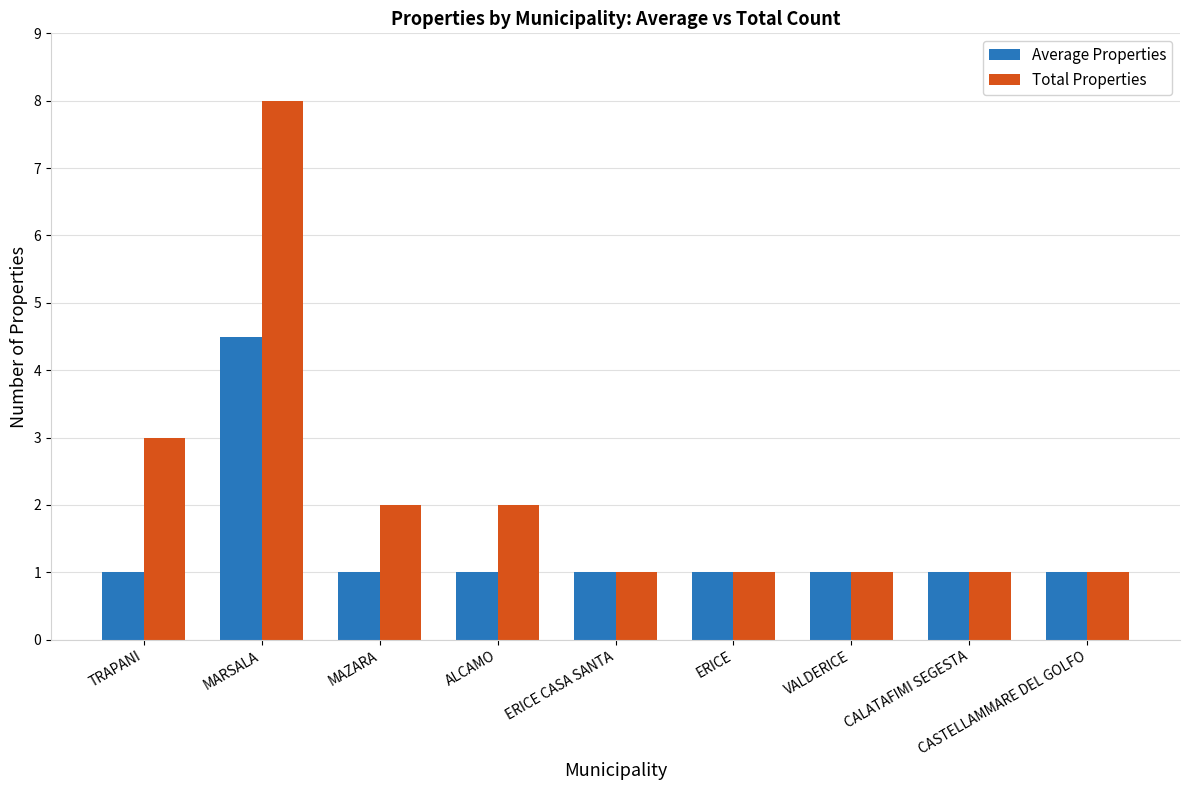

Count the number of data series in this chart.

2